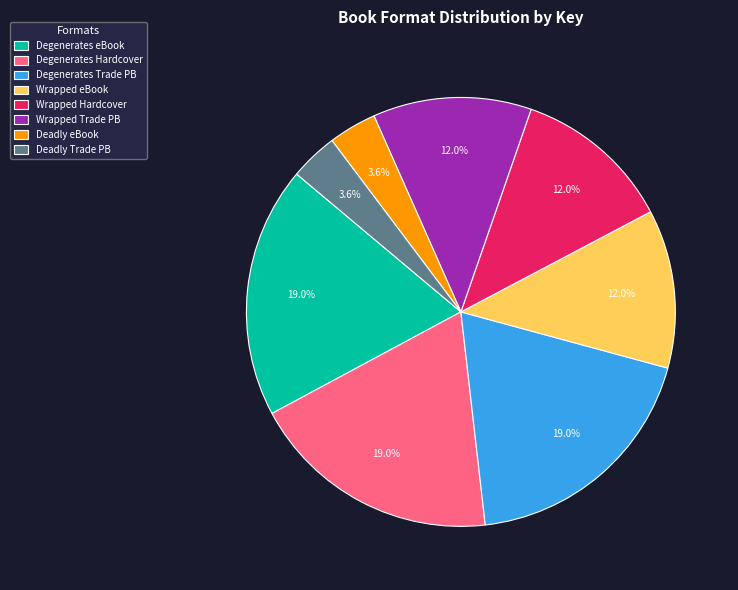

Is the sum of Wrapped Hardcover and Degenerates Trade PB greater than half?

No